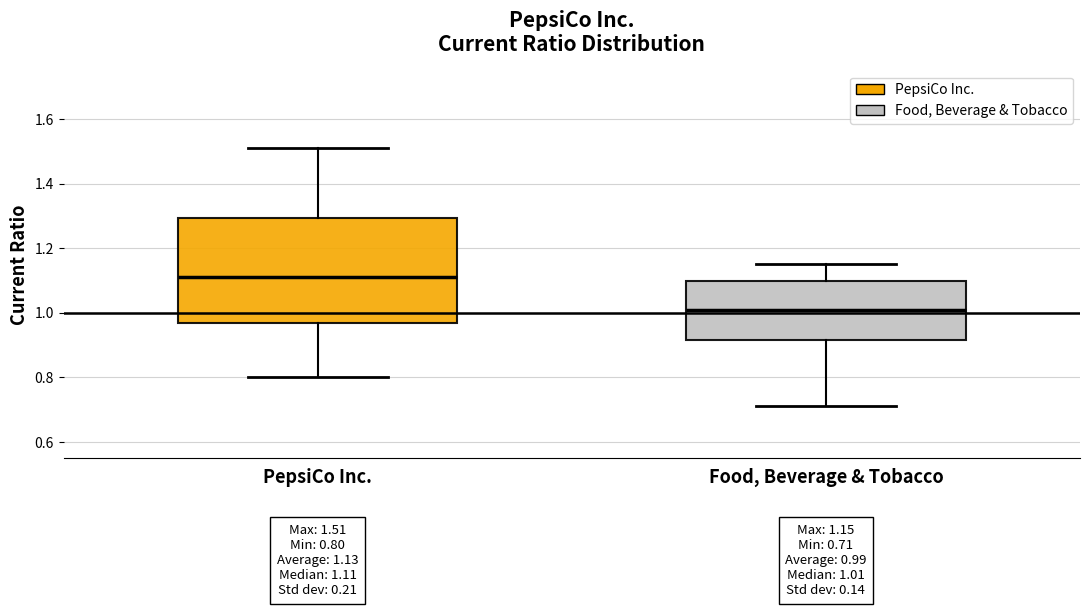

Which box is the tallest, from its lower edge to its upper edge?

PepsiCo Inc.